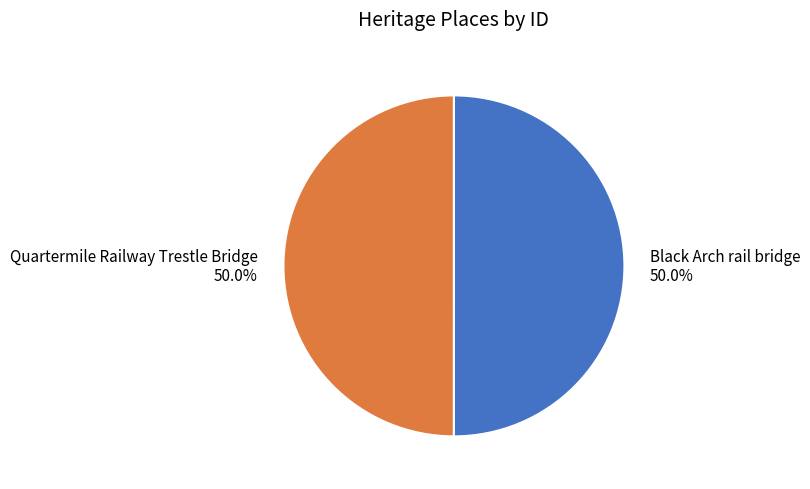

What percentage is the Black Arch rail bridge slice, to the nearest percent?

50%